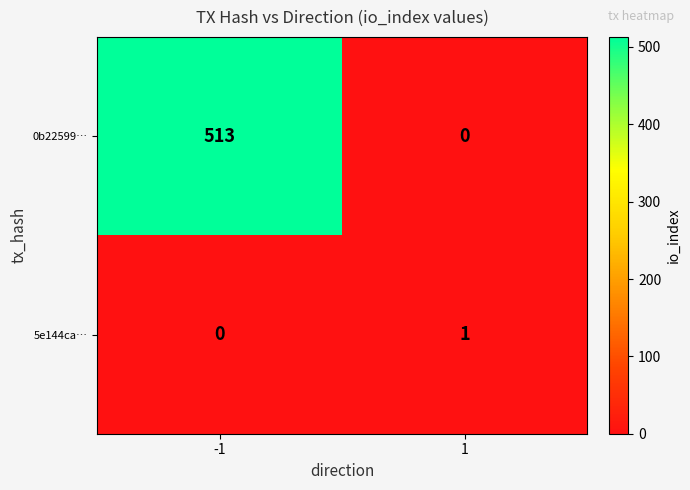

Rank the categories by 0b22599… value from lowest to highest.

1, -1